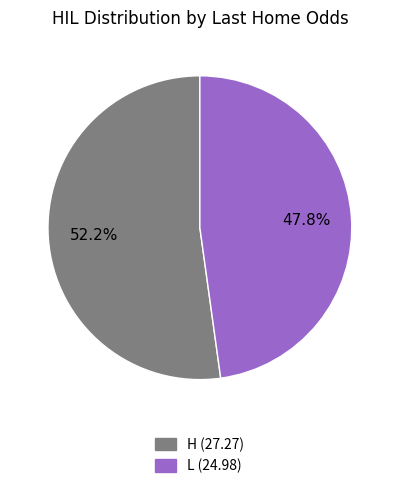

Does any single category account for the majority?

Yes